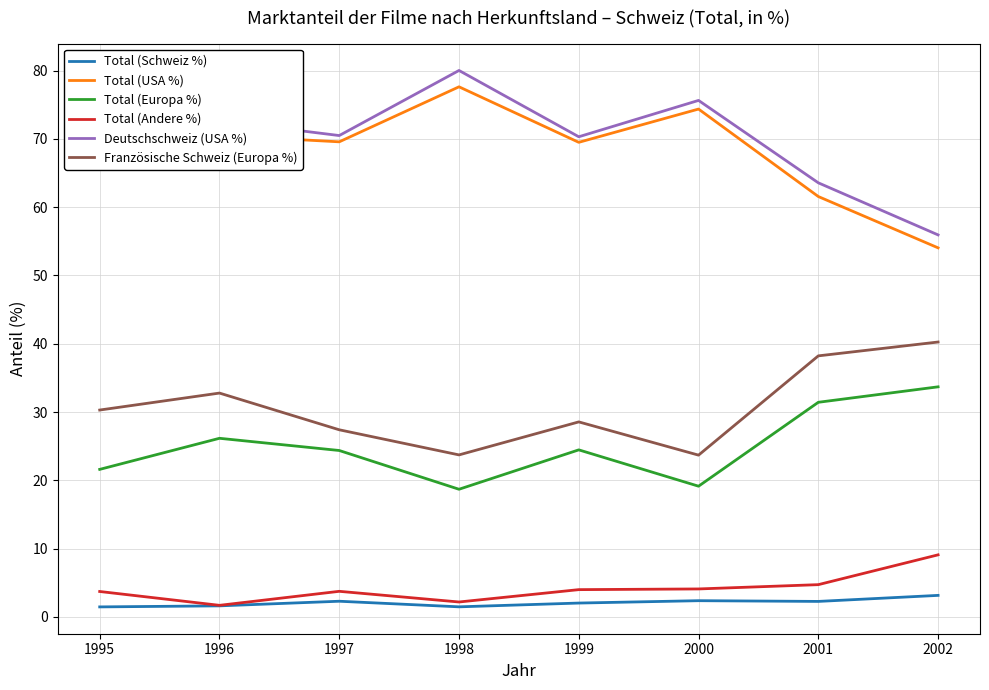

Which series changed the most between 1999 and 2002?

Total (USA %)